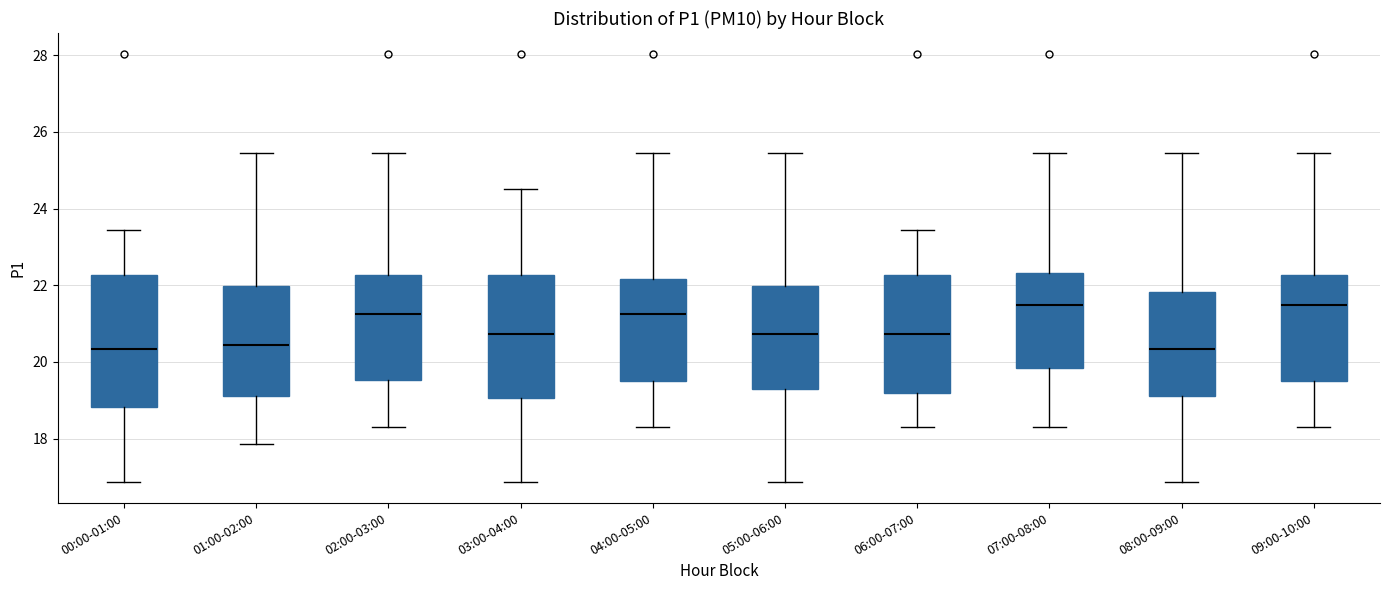

Reading left to right, read every box against the y-axis: the position of its median line, the range the box covers, and the ends of its whiskers. The values are not printed on the chart, so give them approximately, as read against the axis.

00:00-01:00: median 20.4, box 18.8 to 22.2, whiskers 16.8 to 23.4
01:00-02:00: median 20.4, box 19.2 to 22.0, whiskers 17.8 to 25.4
02:00-03:00: median 21.2, box 19.6 to 22.2, whiskers 18.4 to 25.4
03:00-04:00: median 20.8, box 19.0 to 22.2, whiskers 16.8 to 24.6
04:00-05:00: median 21.2, box 19.6 to 22.2, whiskers 18.4 to 25.4
05:00-06:00: median 20.8, box 19.4 to 22.0, whiskers 16.8 to 25.4
06:00-07:00: median 20.8, box 19.2 to 22.2, whiskers 18.4 to 23.4
07:00-08:00: median 21.4, box 19.8 to 22.4, whiskers 18.4 to 25.4
08:00-09:00: median 20.4, box 19.2 to 21.8, whiskers 16.8 to 25.4
09:00-10:00: median 21.4, box 19.6 to 22.2, whiskers 18.4 to 25.4